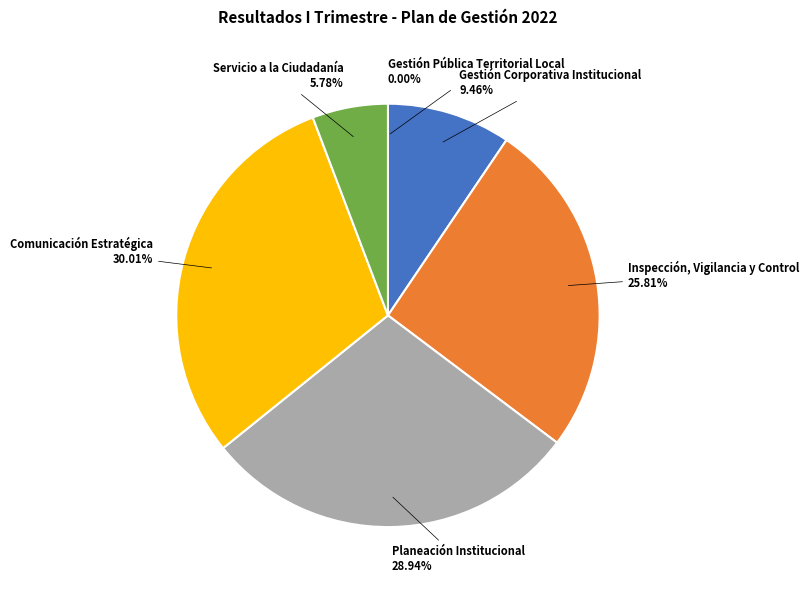

Which category has the biggest portion of the pie?

Comunicación Estratégica